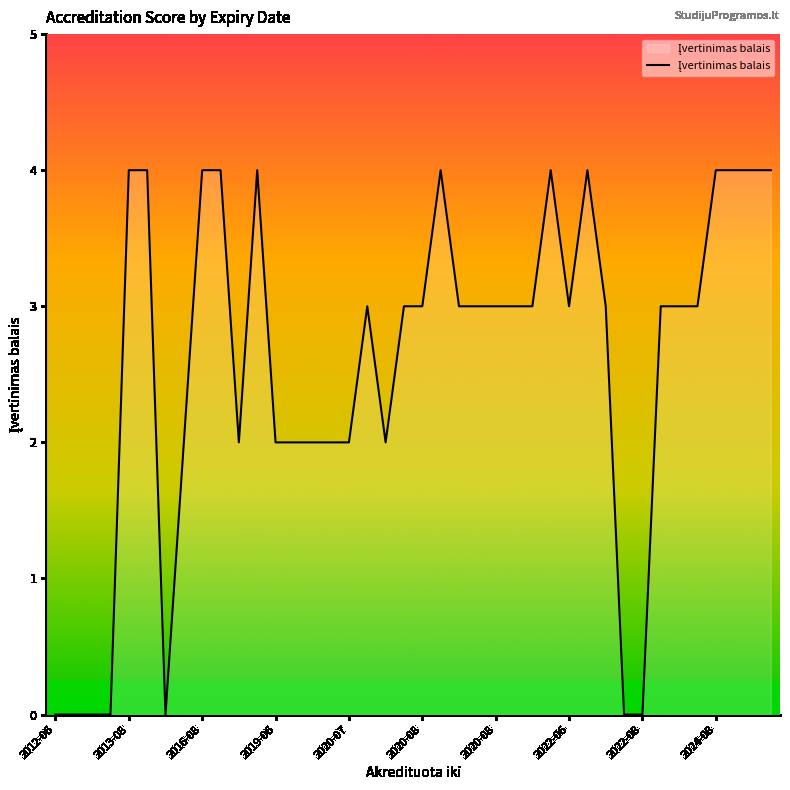

What is the maximum value shown in the chart?

4